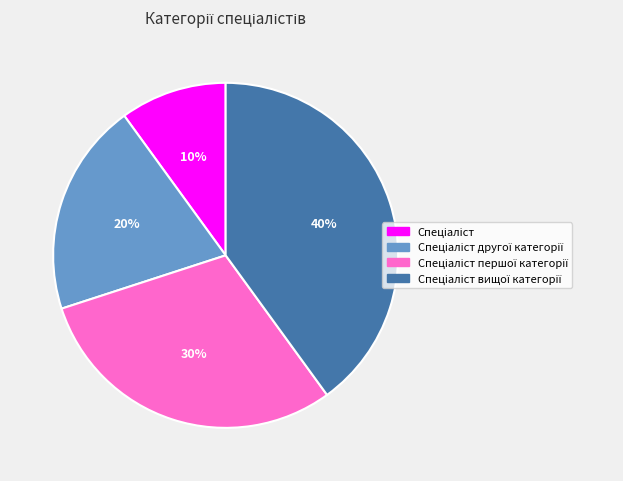

Is there a majority slice in this chart?

No